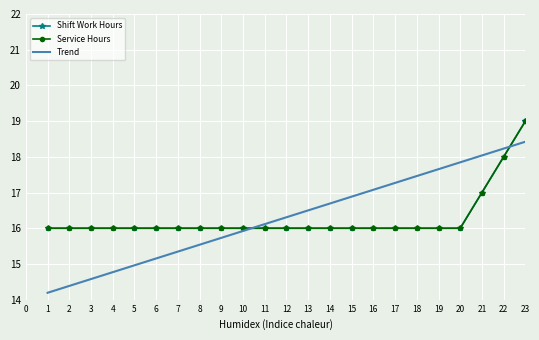

What is the smallest value displayed?

14.2